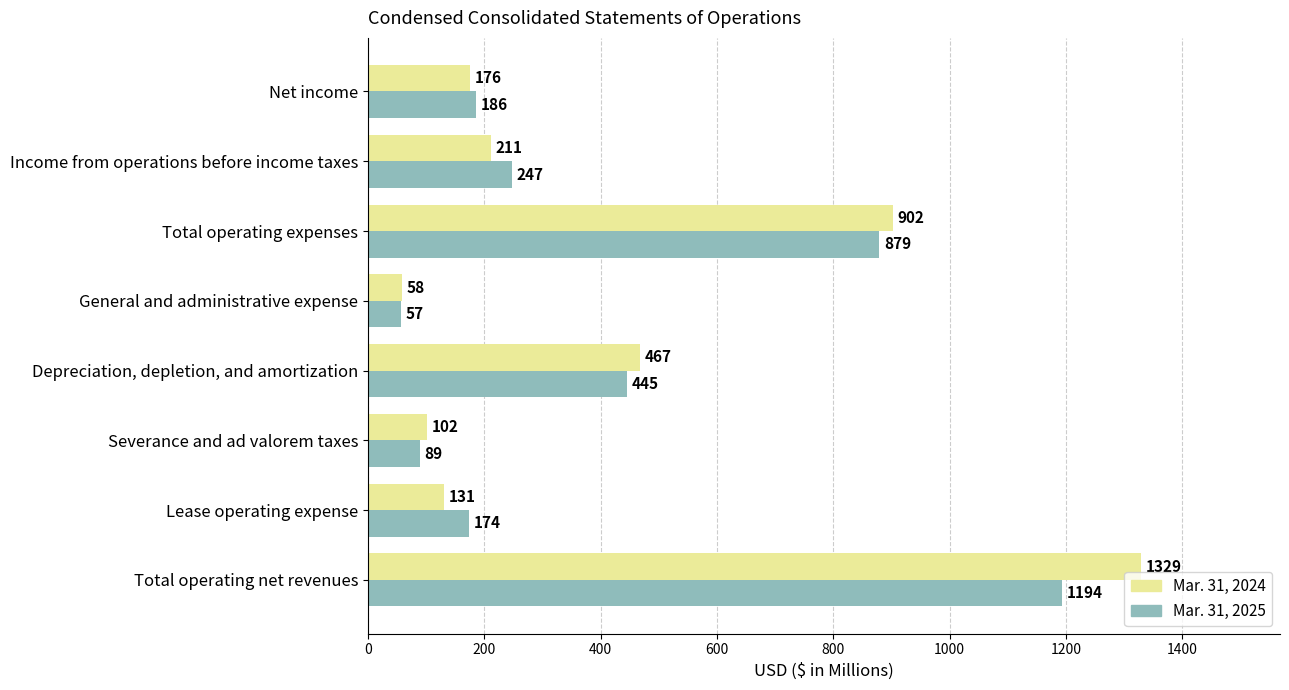

What is the sum of all Mar. 31, 2025 values?

3271